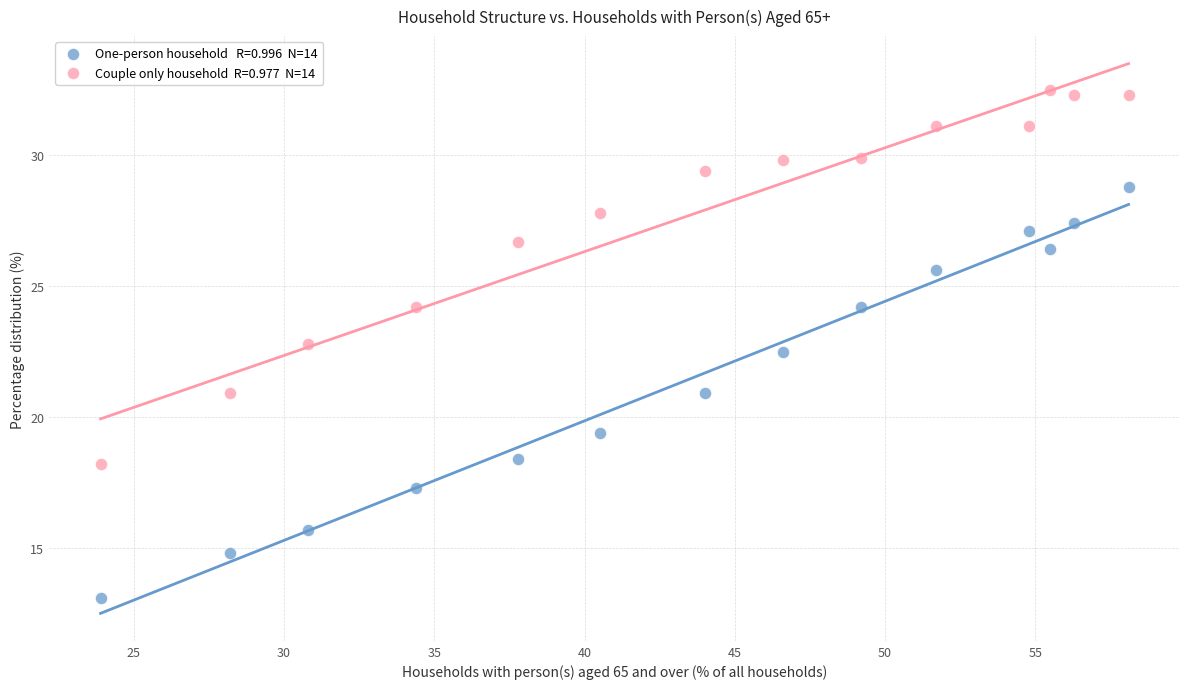

Across all series, what Y value is closest to 22?

22.5